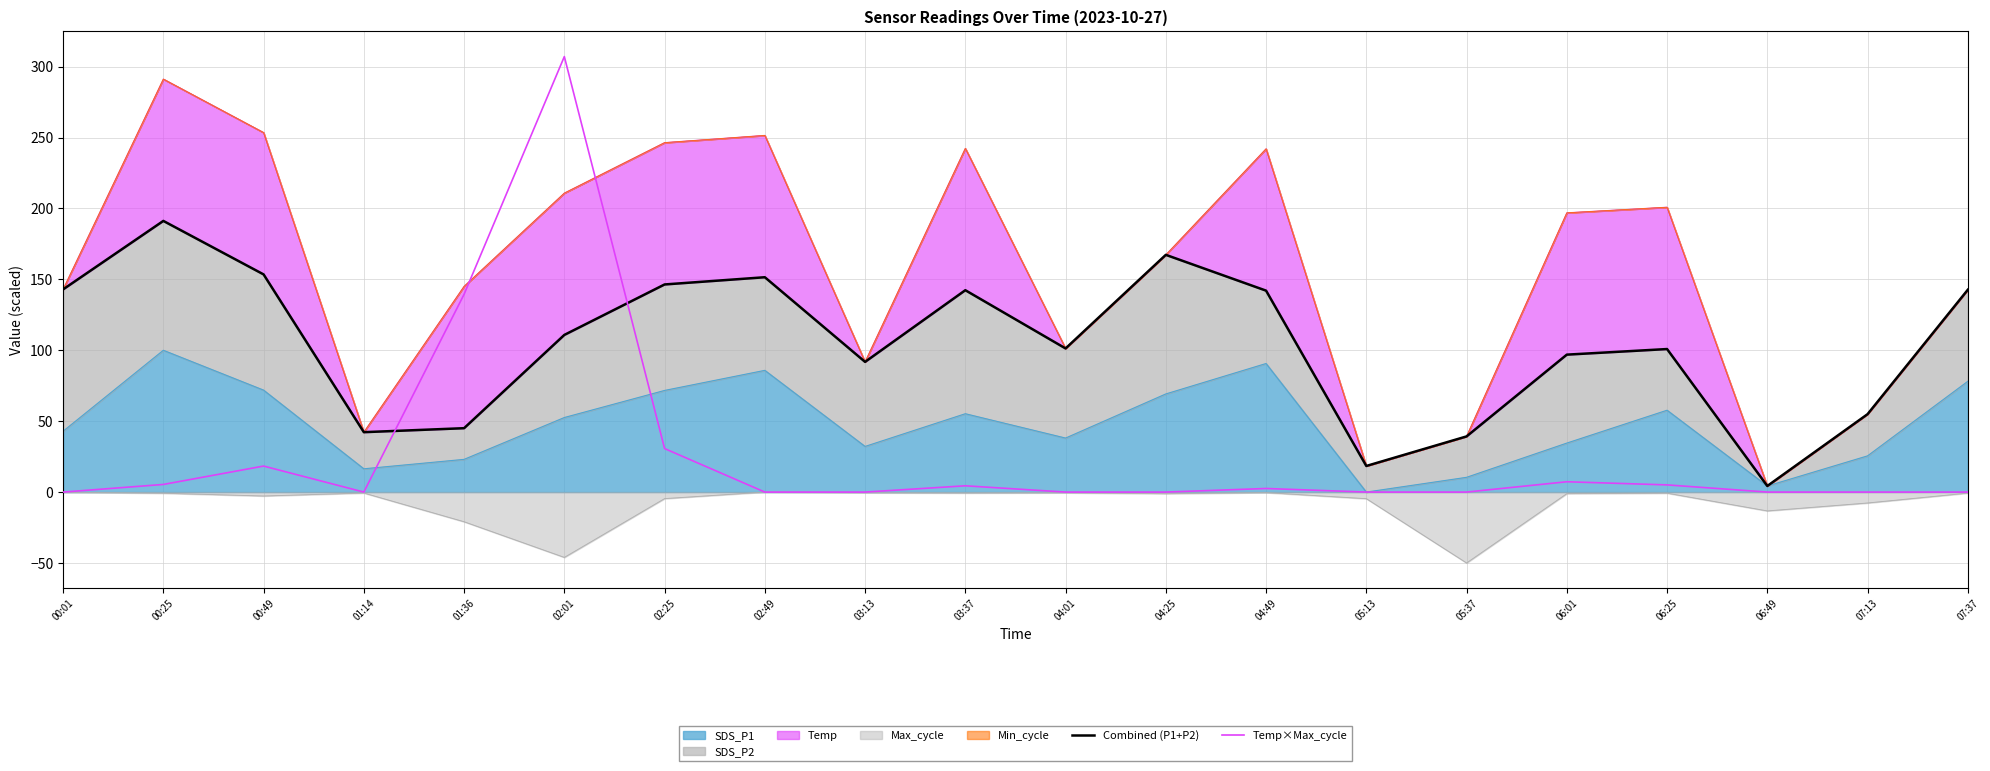

At 04:01, list the series in order from smallest to largest.

Temp×Max_cycle, Combined (P1+P2)